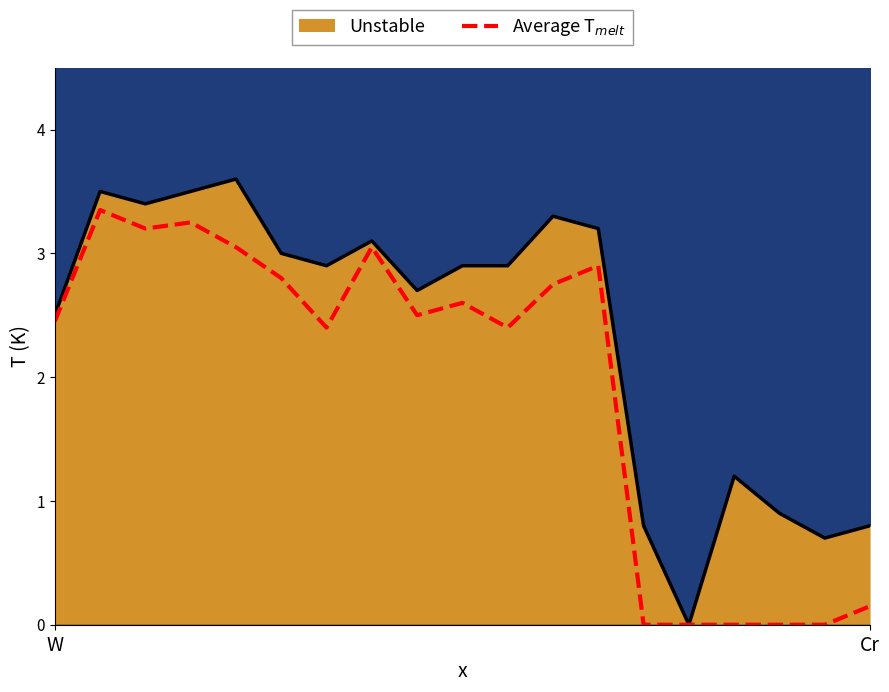

Reading right to left, extract all data points from this chart.

0.1	0.0	0.0	0.0	0.0	0.0	2.9	2.8	2.4	2.6	2.5	3.0	2.4	2.8	3.0	3.2	3.2	3.4	2.5